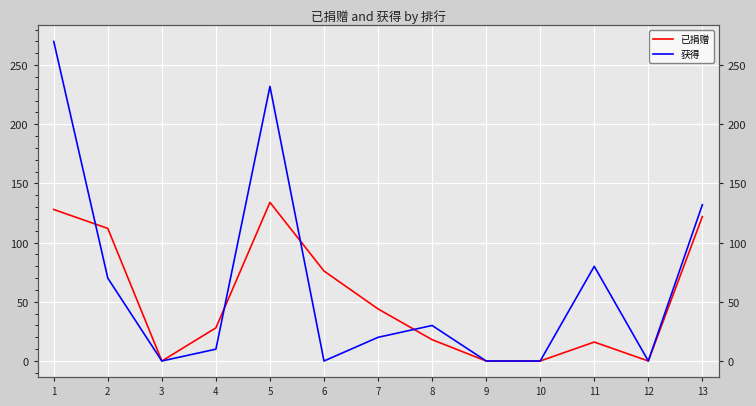

Rank the categories by 获得 value from lowest to highest.

3, 6, 9, 10, 12, 4, 7, 8, 2, 11, 13, 5, 1